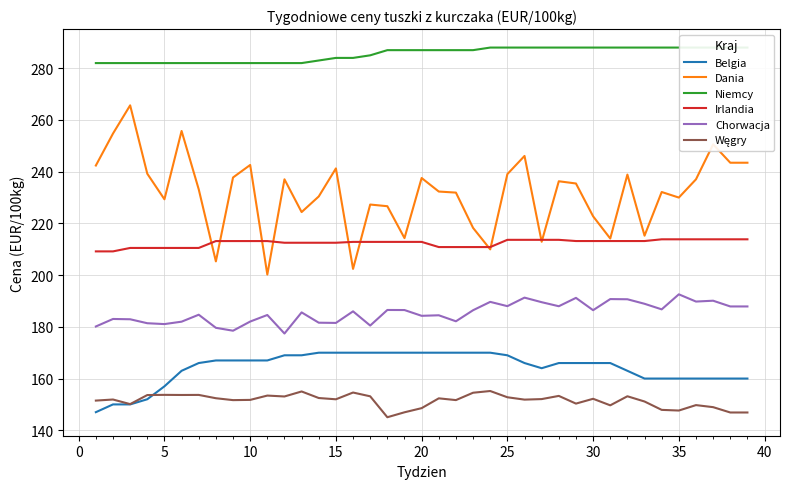

At how many categories does at least one series exceed 197?

39